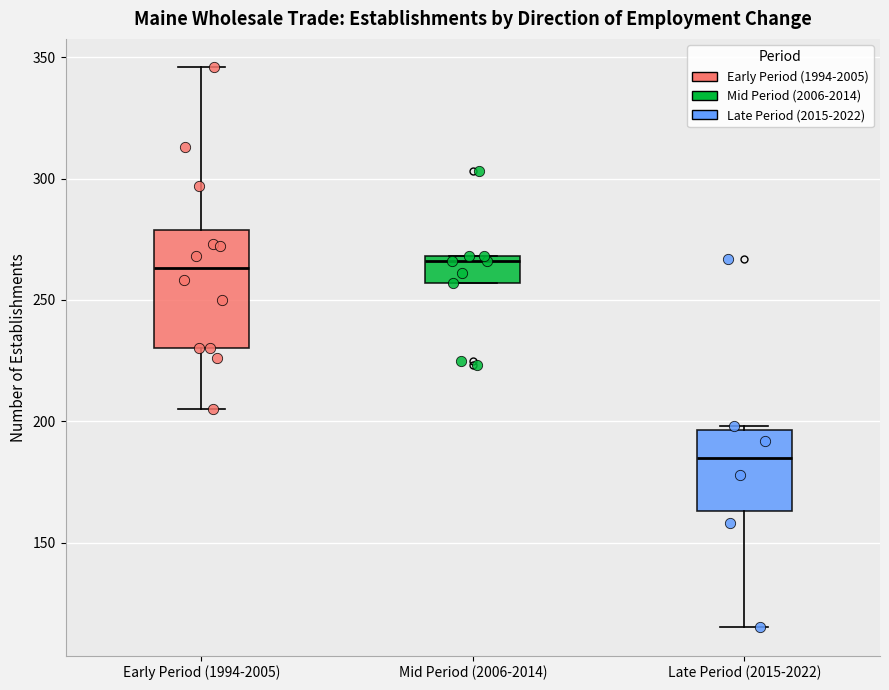

Reading left to right, transcribe this box plot: for each box, give where its median line is, the range the box spans, and where its two whiskers end, as read against the y-axis. The values are not printed on the chart, so give them approximately, as read against the axis.

Early Period (1994-2005): median 265, box 230 to 280, whiskers 205 to 345
Mid Period (2006-2014): median 265, box 255 to 270, whiskers 255 to 270
Late Period (2015-2022): median 185, box 165 to 195, whiskers 115 to 200